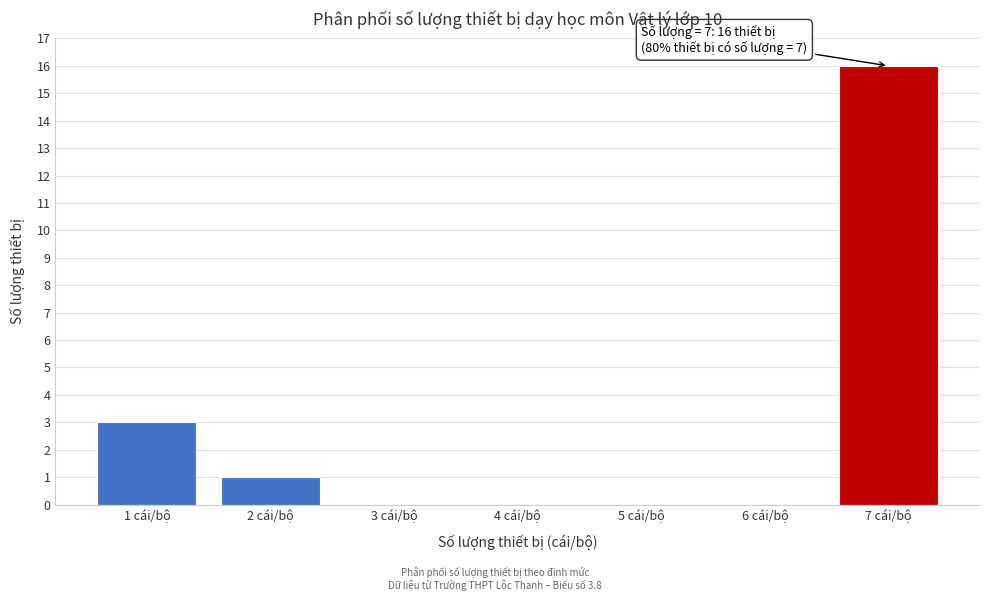

Reading left to right, what are all the values shown in this chart?

1 cái/bộ=3	2 cái/bộ=1	3 cái/bộ=0	4 cái/bộ=0	5 cái/bộ=0	6 cái/bộ=0	7 cái/bộ=16